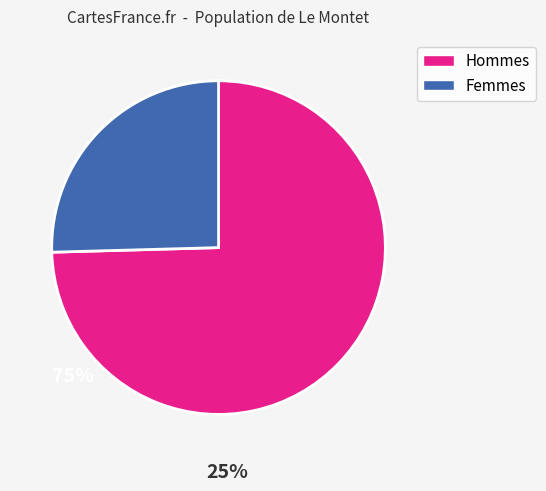

True or false: Femmes accounts for 25% of the total.

True